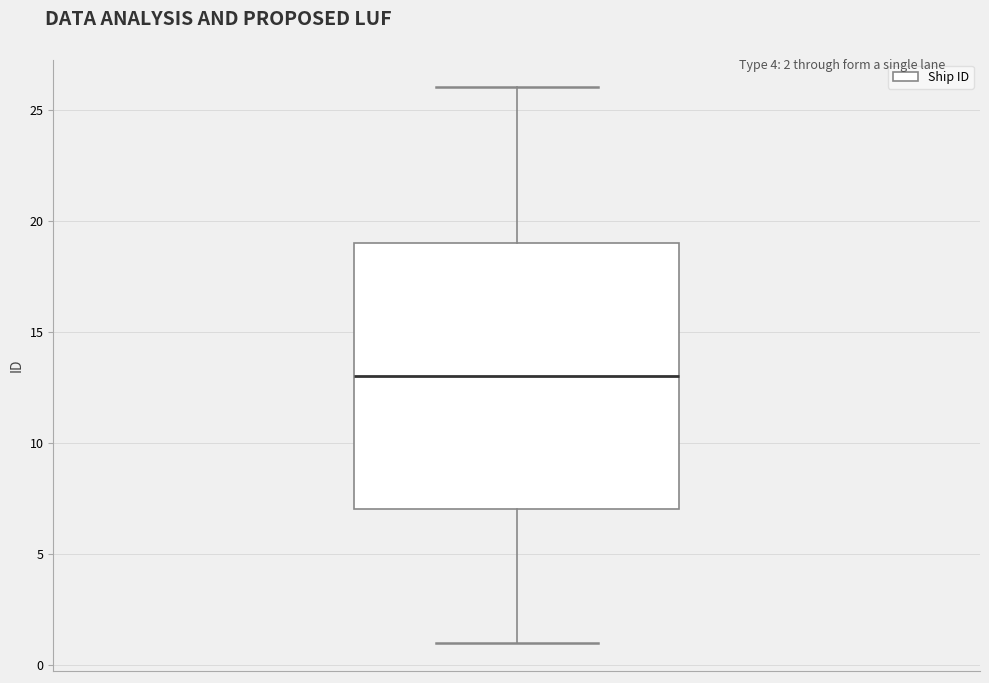

Read this box plot against the y-axis: the position of the median line, the range covered by the box, and the ends of both whiskers. The values are not printed on the chart, so give them approximately, as read against the axis.

median 13, box 7 to 19, whiskers 1 to 26